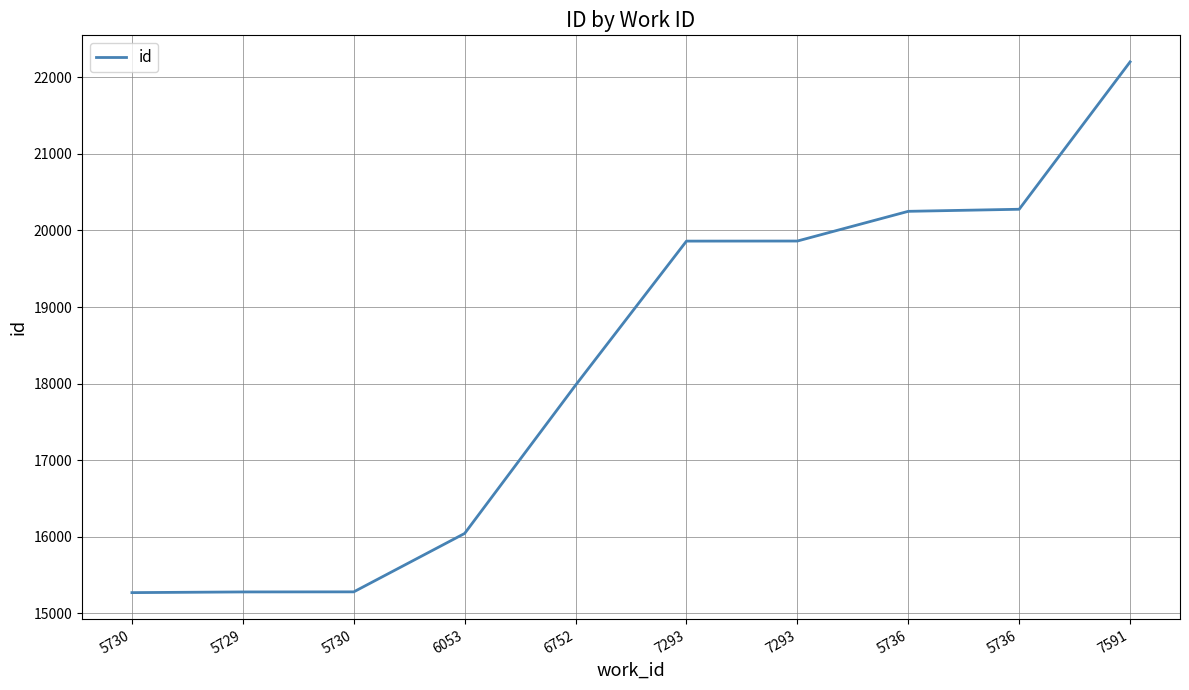

True or false: the data shows 15280 at 5730.

True